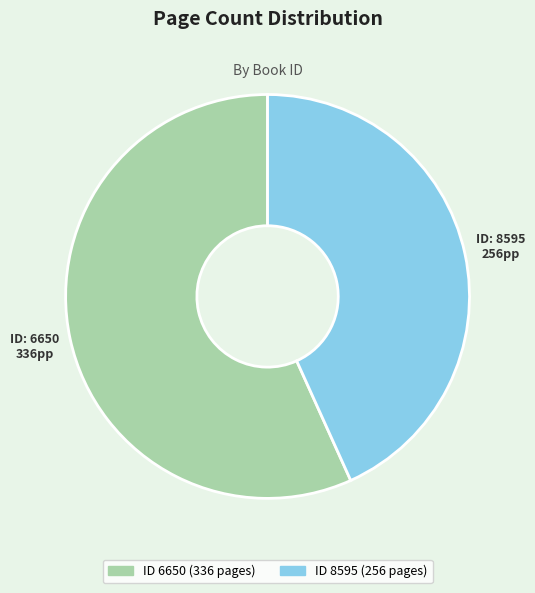

Does any single category account for the majority?

Yes